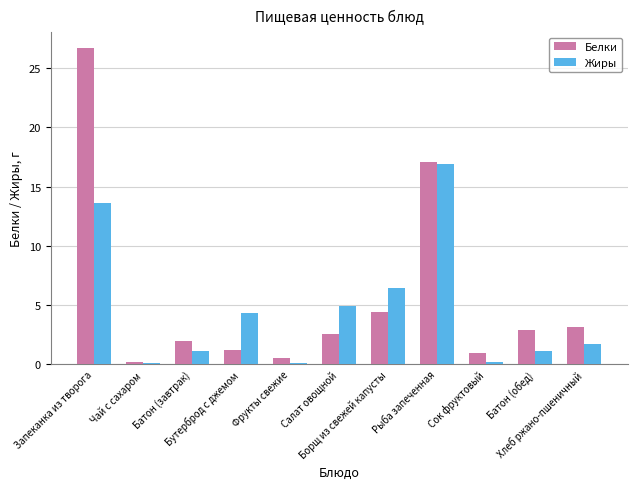

At which label is Белки closest to 13?

Рыба запеченная